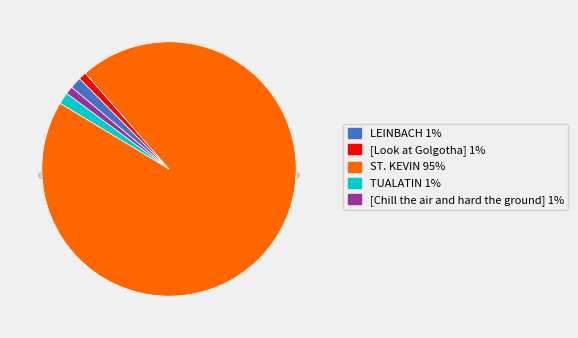

Which slice represents more than half of the pie?

ST. KEVIN